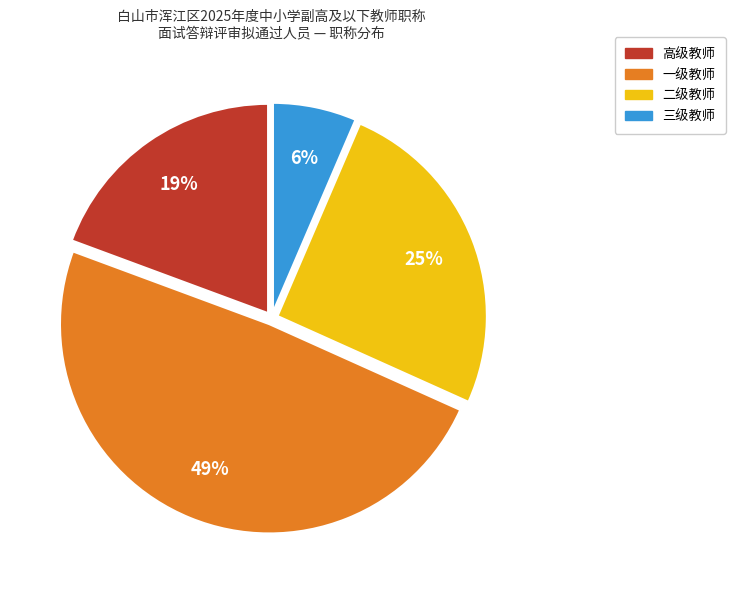

Do 三级教师 and 二级教师 together represent more than half of the pie?

No